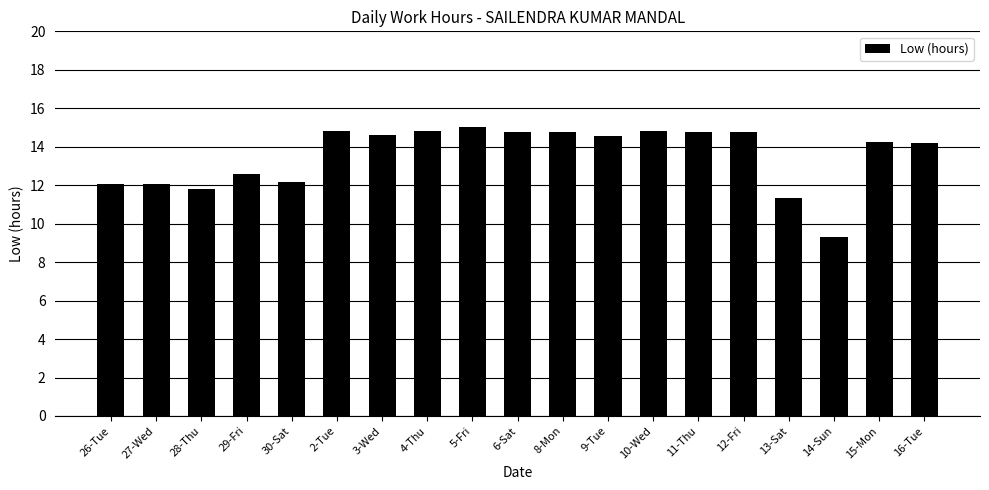

Does the chart contain any negative values?

No